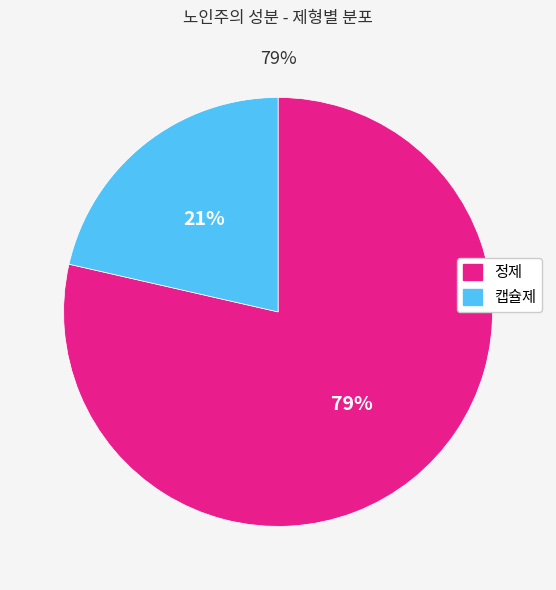

How many segments does this pie chart have?

2